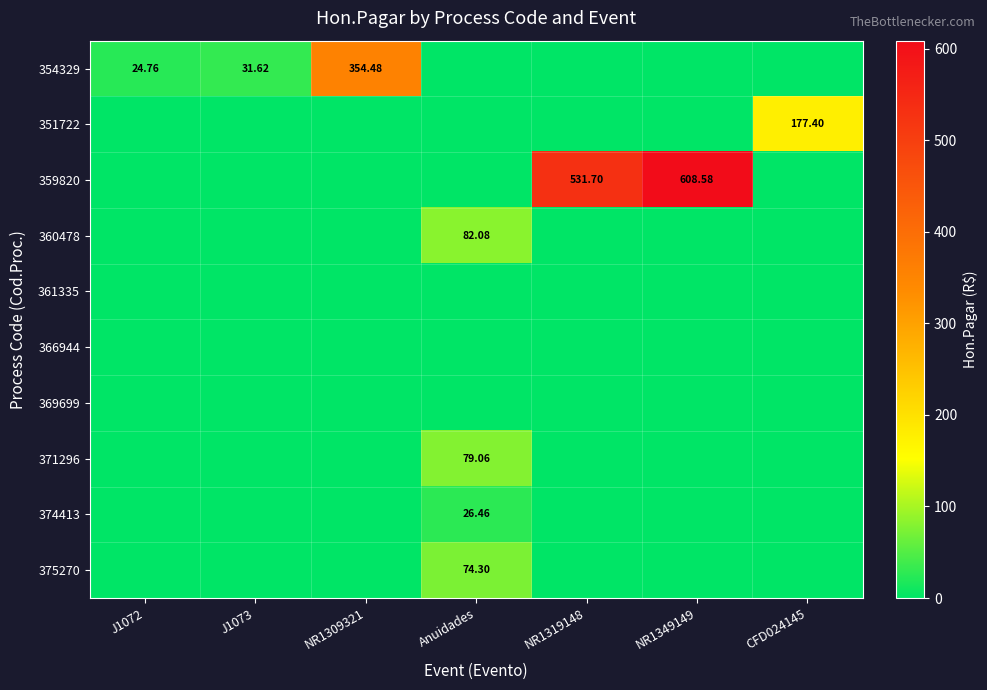

Which series has the largest total across all categories?

359820